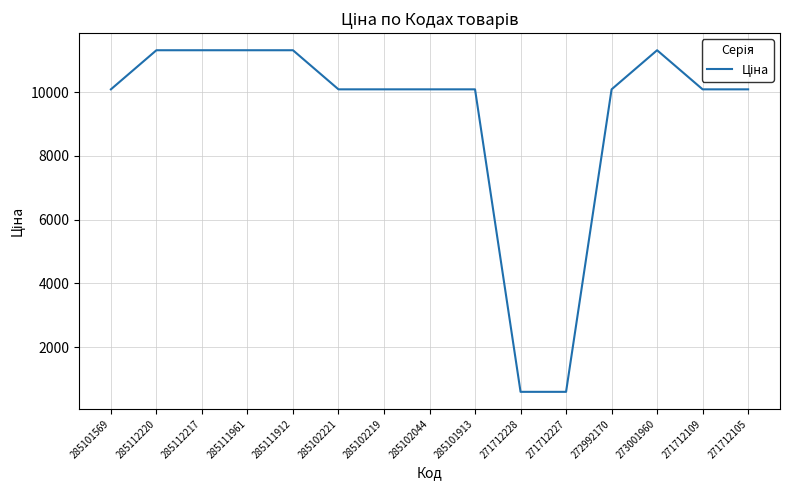

What is the minimum value shown in the chart?

596.5